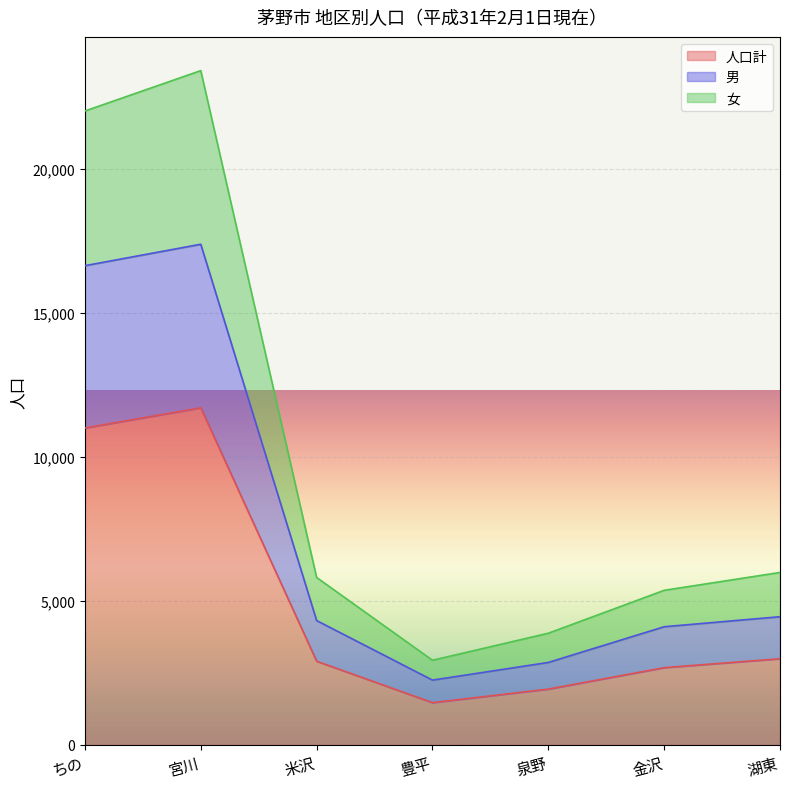

The 男 series shows 1358 at 豊平. True or false?

False